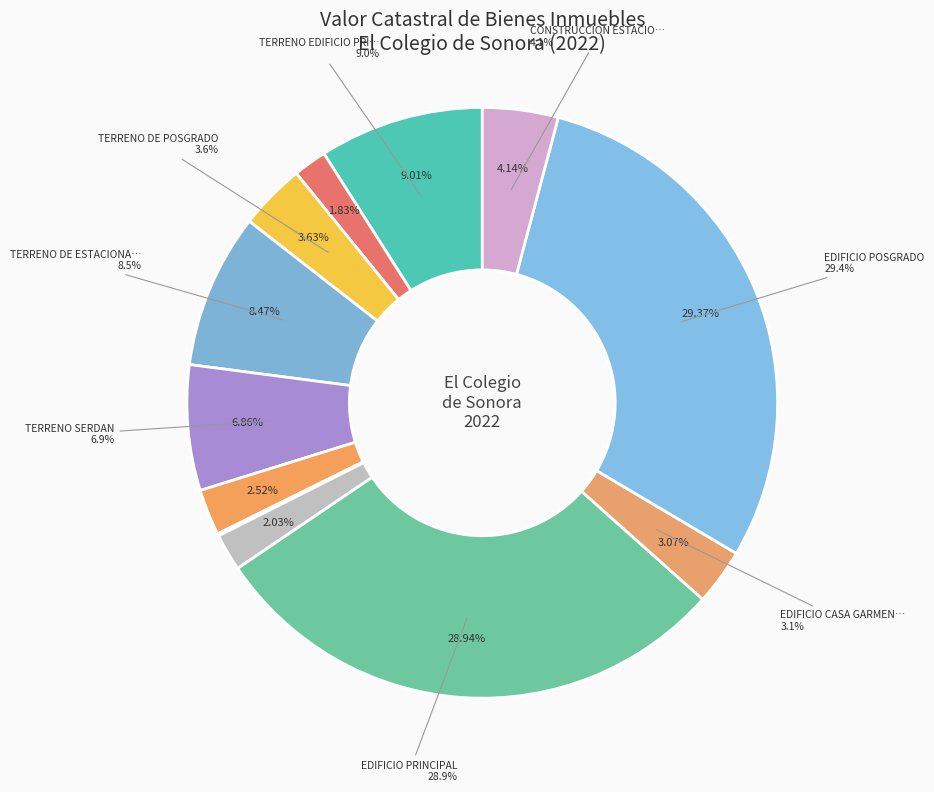

What is the change in value from TERRENO EDIFICIO PRINCIPAL to TERRENO CASA GARMENDIA?

-2120600.0